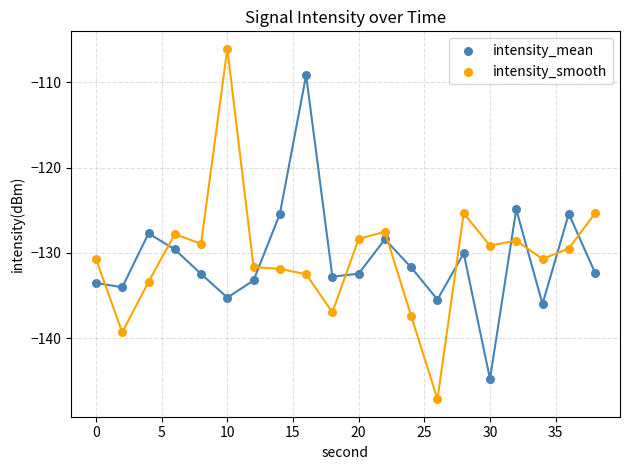

Which series has the largest range (max minus min)?

intensity_smooth